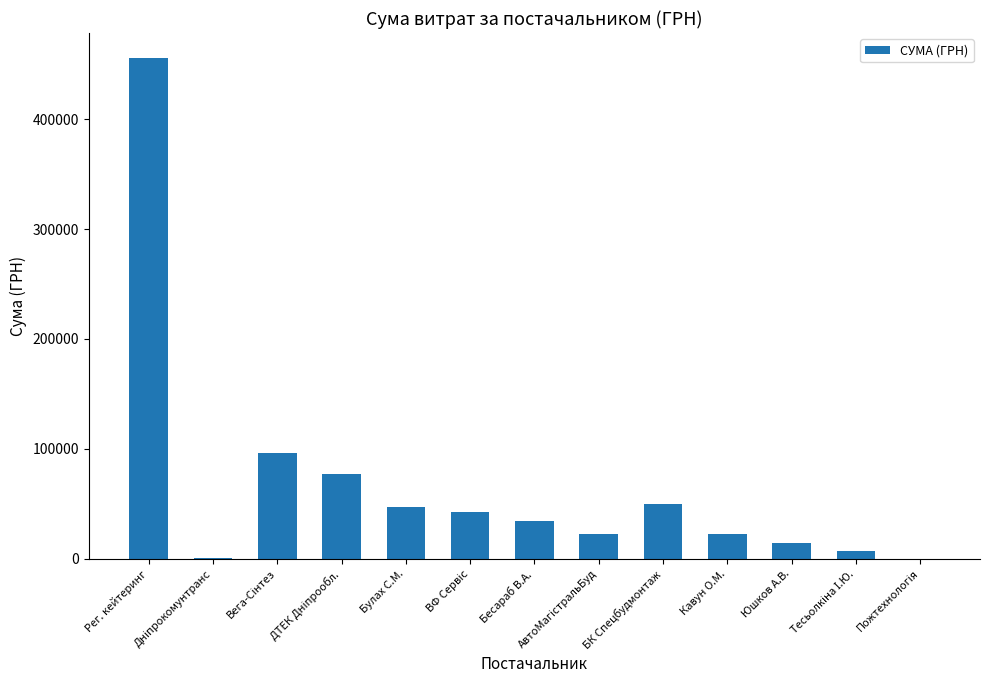

Which label corresponds to the largest value in the chart?

Рег. кейтеринг